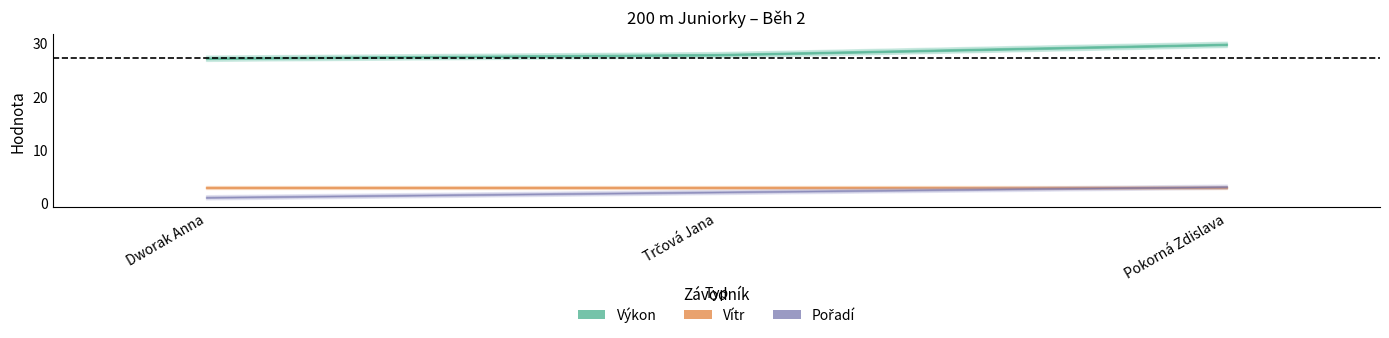

At which category is the sum across all series the highest?

Pokorná Zdislava